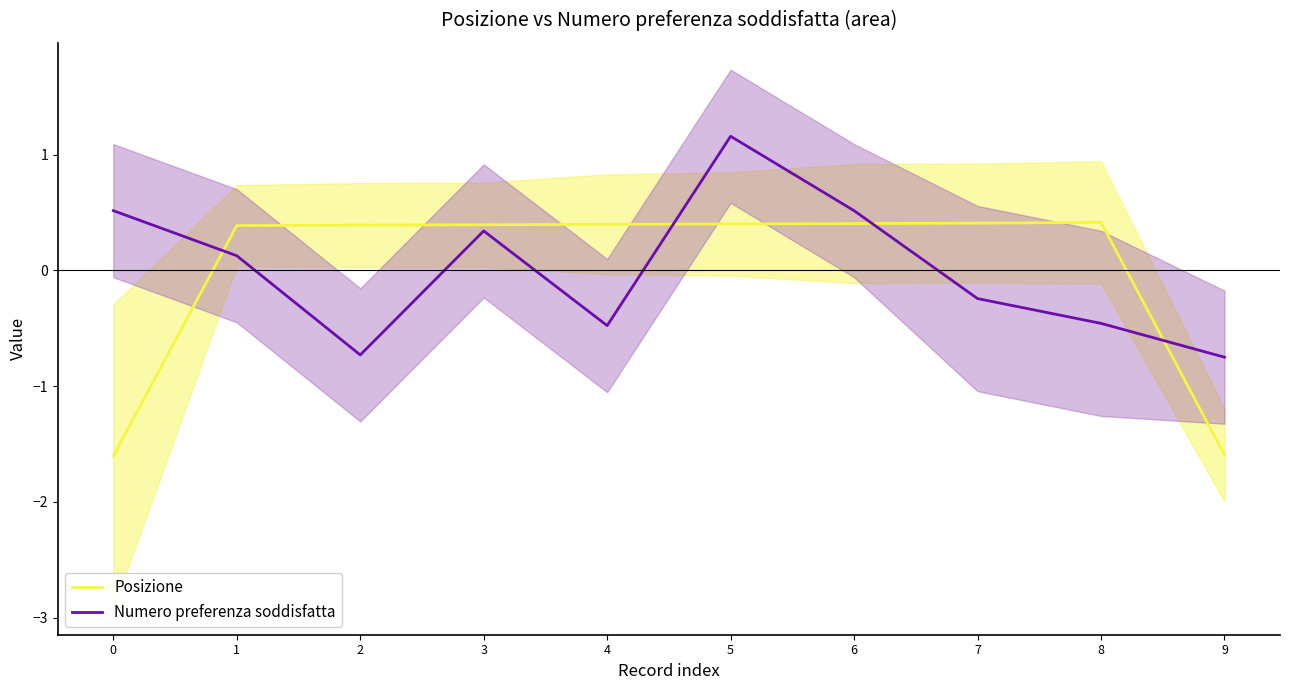

What is the value of the Numero preferenza soddisfatta point at the 6th from the left?

1.2